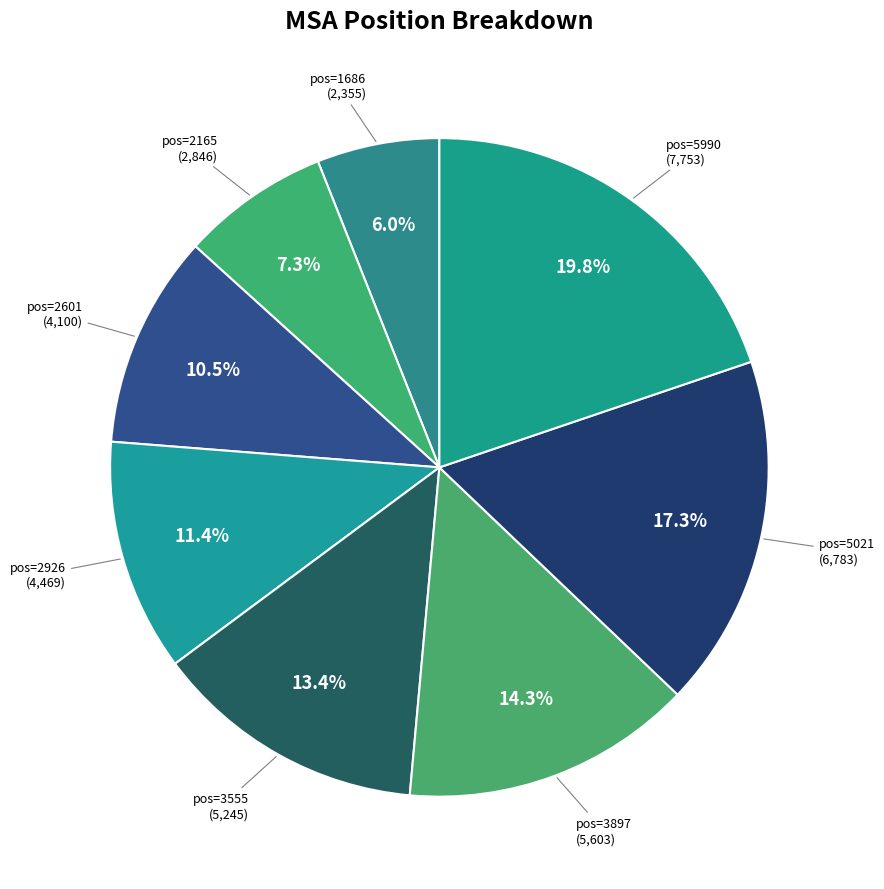

How many slices are in this pie chart?

8